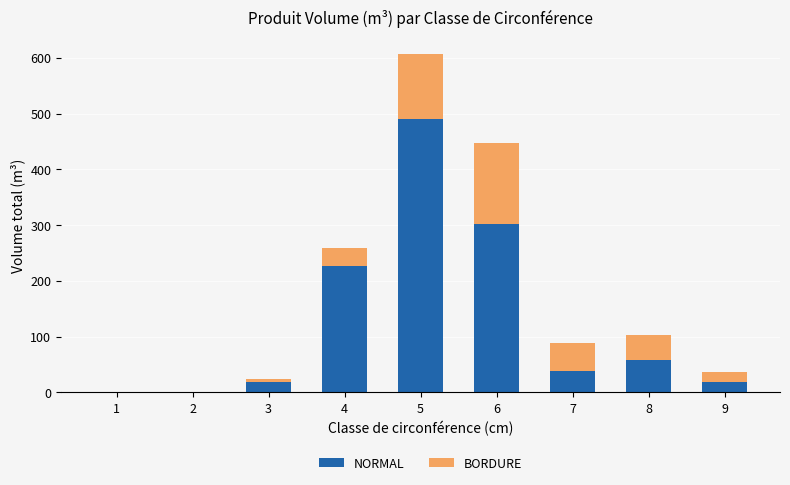

At which category is the sum across all series the highest?

5